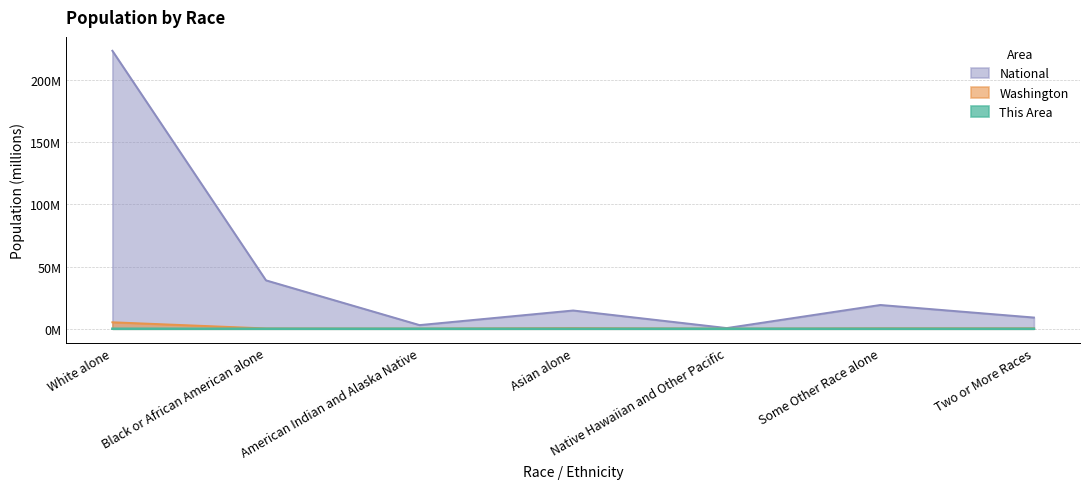

Which category has the lowest value in the National series?

Native Hawaiian and Other Pacific